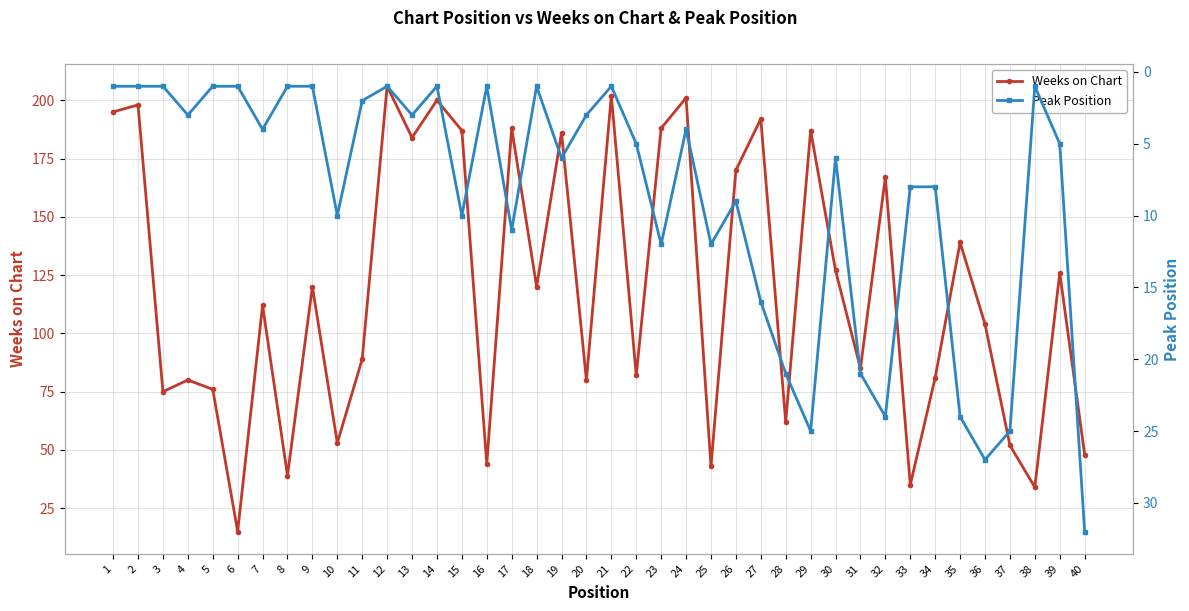

The Weeks on Chart series shows 34 at 38. True or false?

True